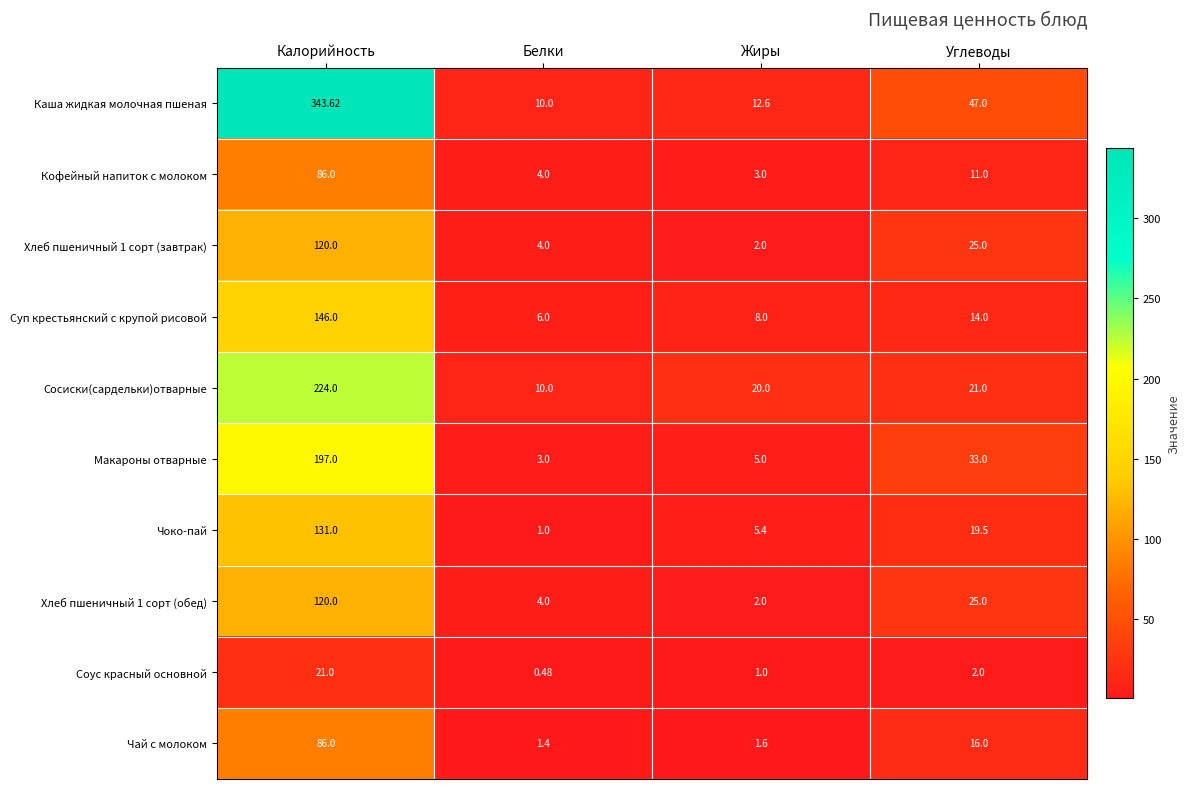

Rank the categories by Соус красный основной value from highest to lowest.

Калорийность, Углеводы, Жиры, Белки